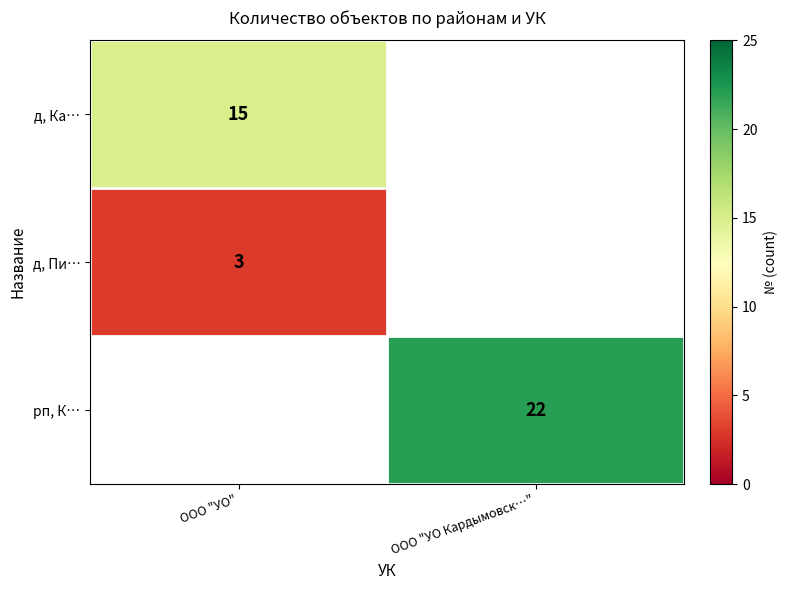

Is the value of рп, К… at ООО "УО Кардымовск…" greater than the value of д, Ка… at ООО "УО"?

Yes